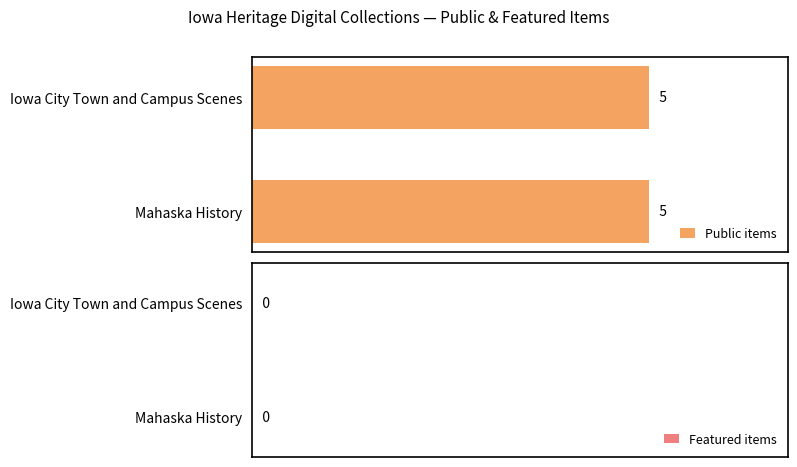

Rank the series by their maximum value, from highest to lowest.

public, featured